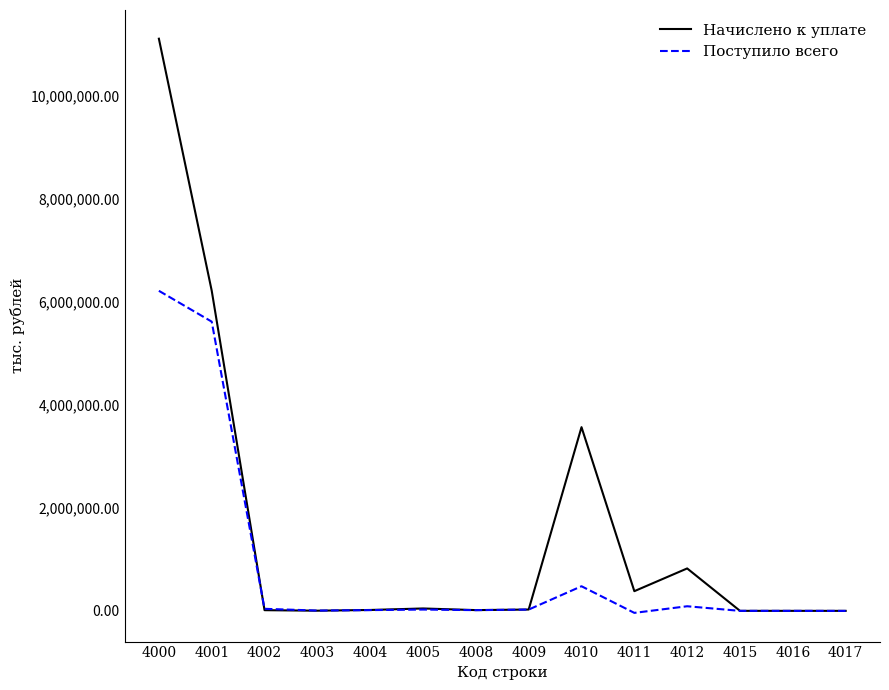

Which series has the largest range (max minus min)?

Начислено к уплате